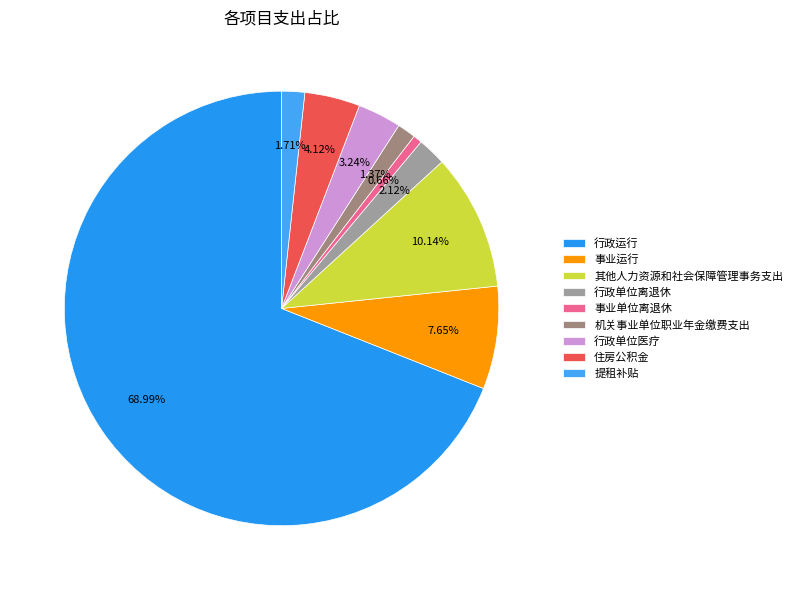

What percentage do 行政运行 and 机关事业单位职业年金缴费支出 together represent?

70.4%